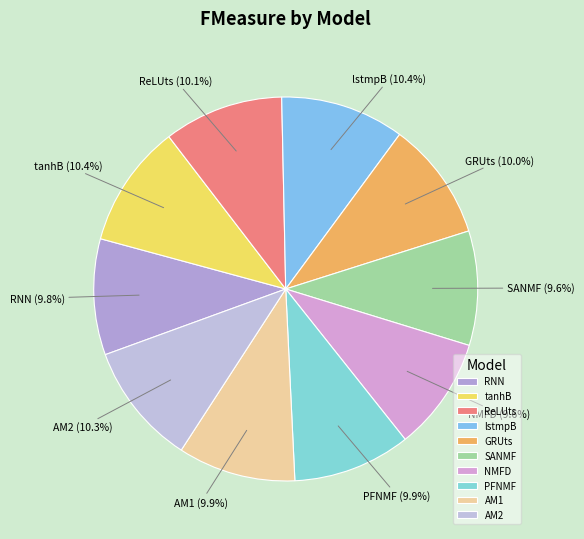

Is AM2 the majority of the pie?

No